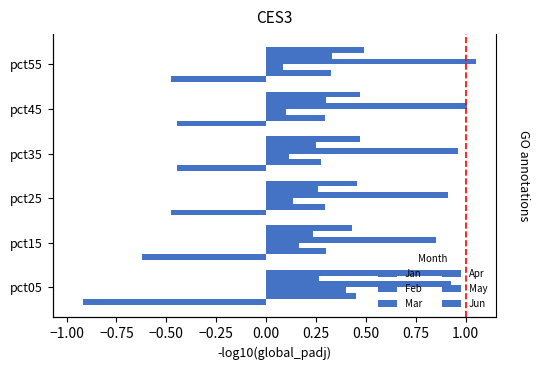

Are the bars grouped side by side (vs. stacked)?

Yes